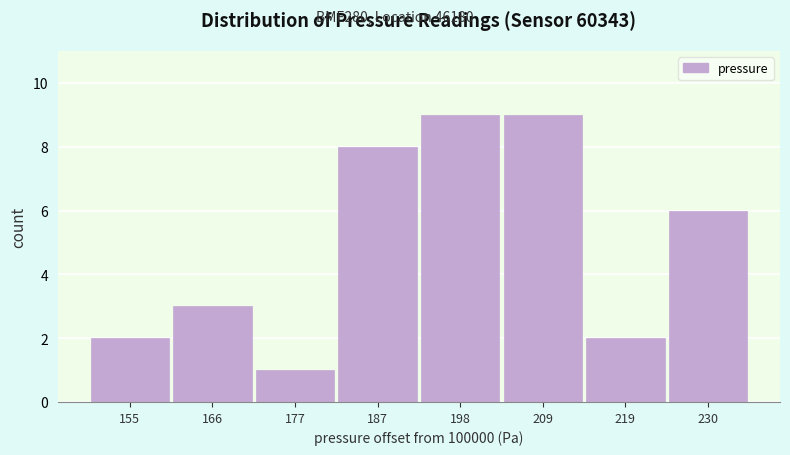

Reading right to left, what are all the values shown in this chart?

230=6	219=2	209=9	198=9	187=8	177=1	166=3	155=2